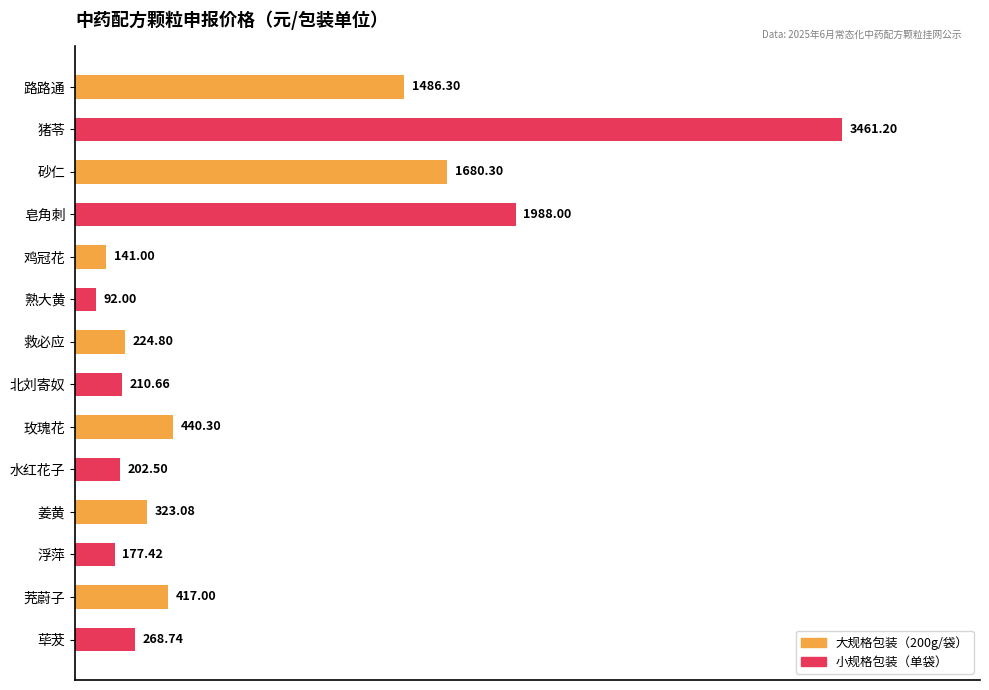

Where is the data nearest to the value 1776?

砂仁